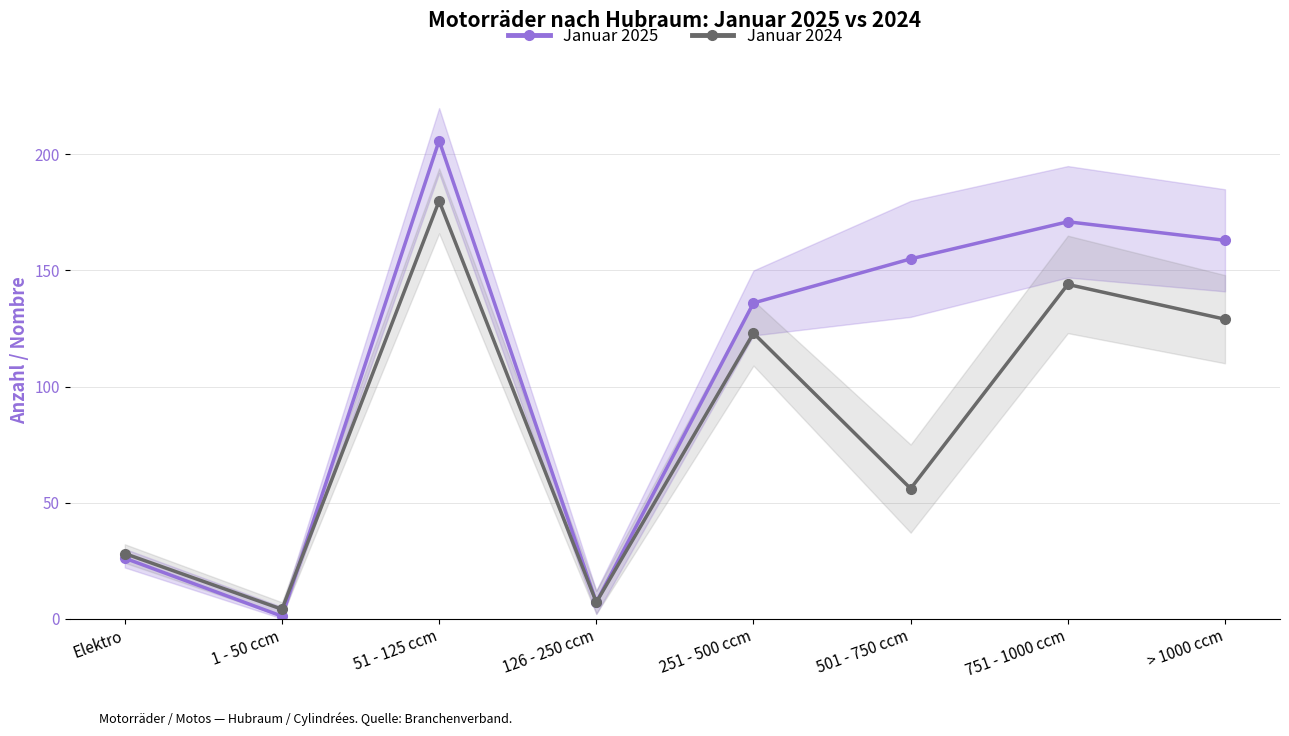

Reading left to right, transcribe all the data shown in this chart.

Januar 2025: Elektro=26	1 - 50 ccm=1	51 - 125 ccm=206	126 - 250 ccm=7	251 - 500 ccm=136	501 - 750 ccm=155	751 - 1000 ccm=171	> 1000 ccm=163
Januar 2024: Elektro=28	1 - 50 ccm=4	51 - 125 ccm=180	126 - 250 ccm=7	251 - 500 ccm=123	501 - 750 ccm=56	751 - 1000 ccm=144	> 1000 ccm=129